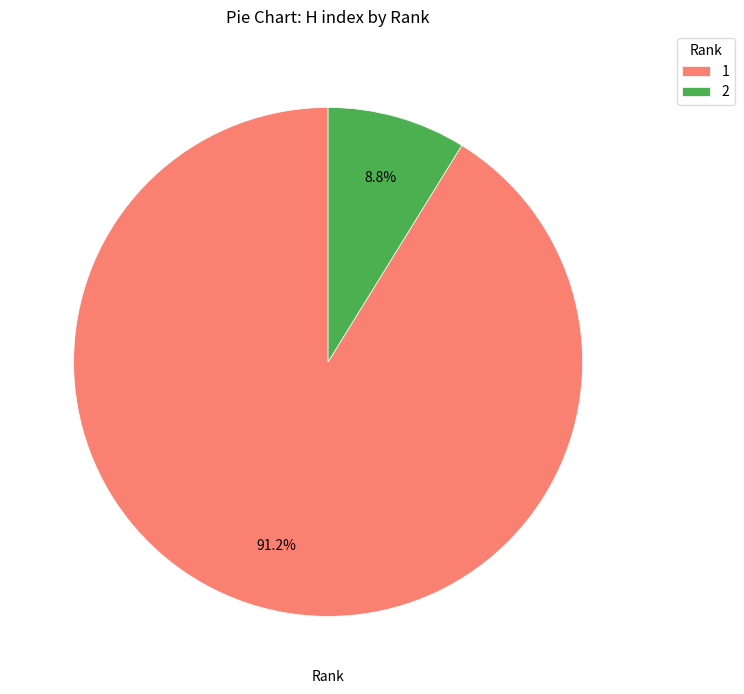

What is the ratio of the value at 2 to the value at 1?

0.1